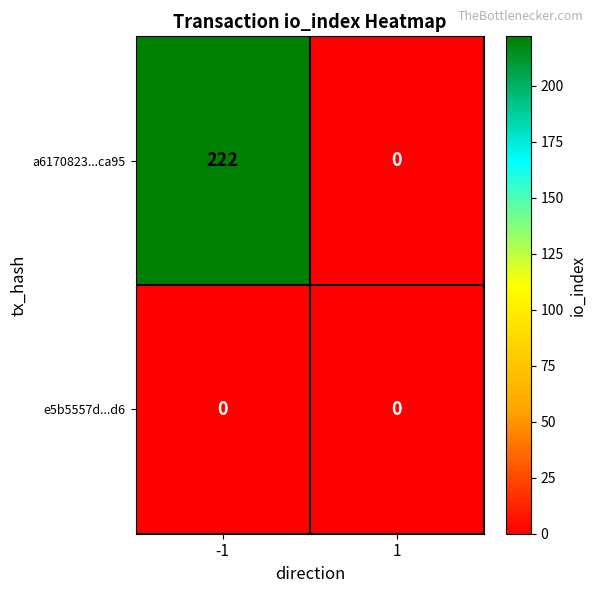

How many categories are shown in the chart?

2